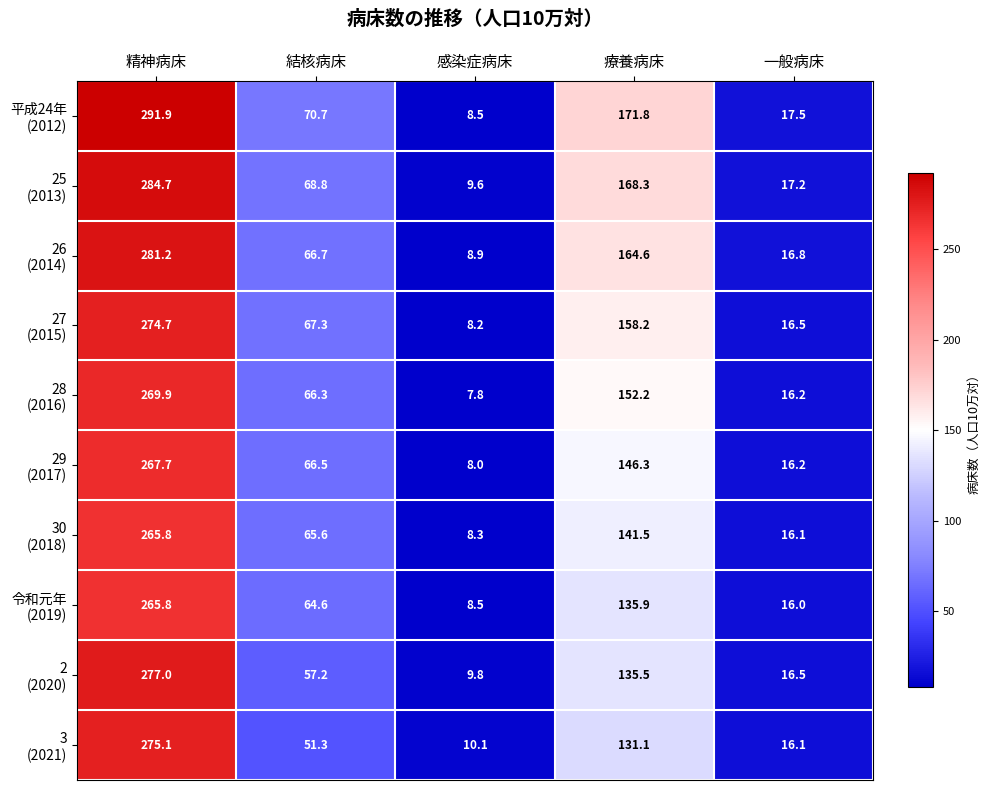

Which category has the highest value across all series?

精神病床